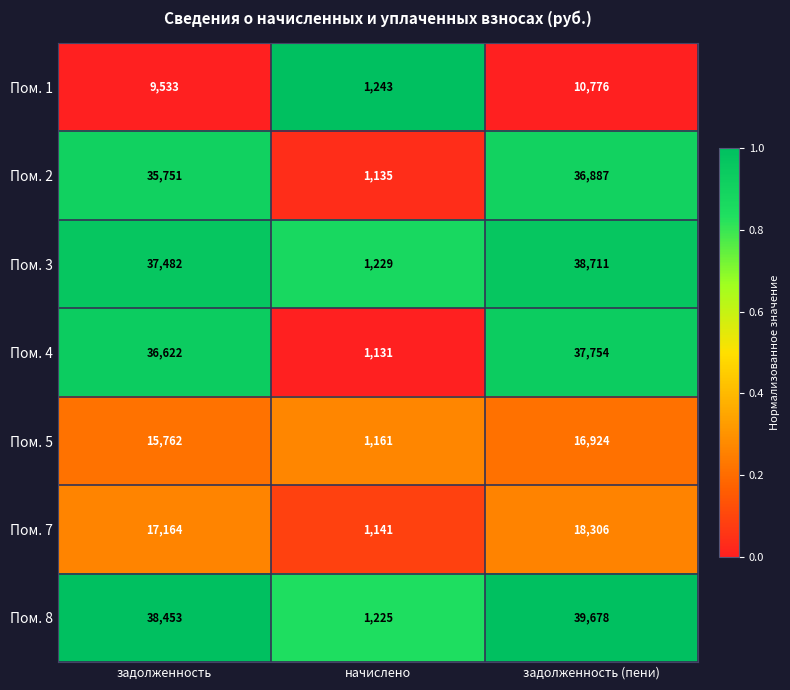

Which series has the largest range (max minus min)?

Пом. 8